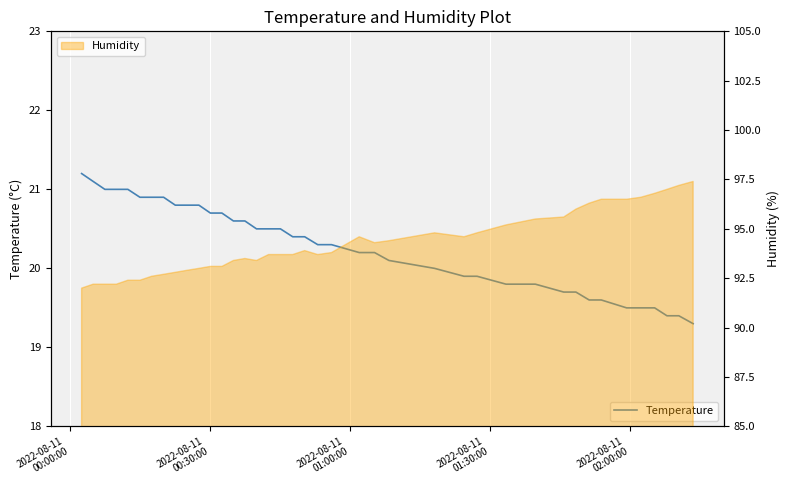

What is the maximum value for Humidity?

97.4